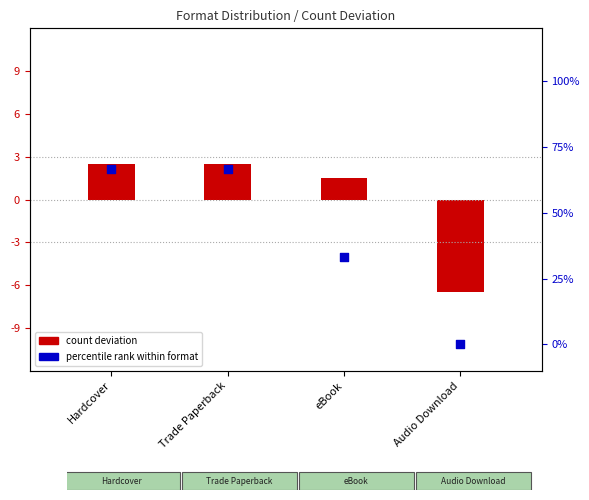

Which has a higher value, Audio Download or Hardcover?

Hardcover